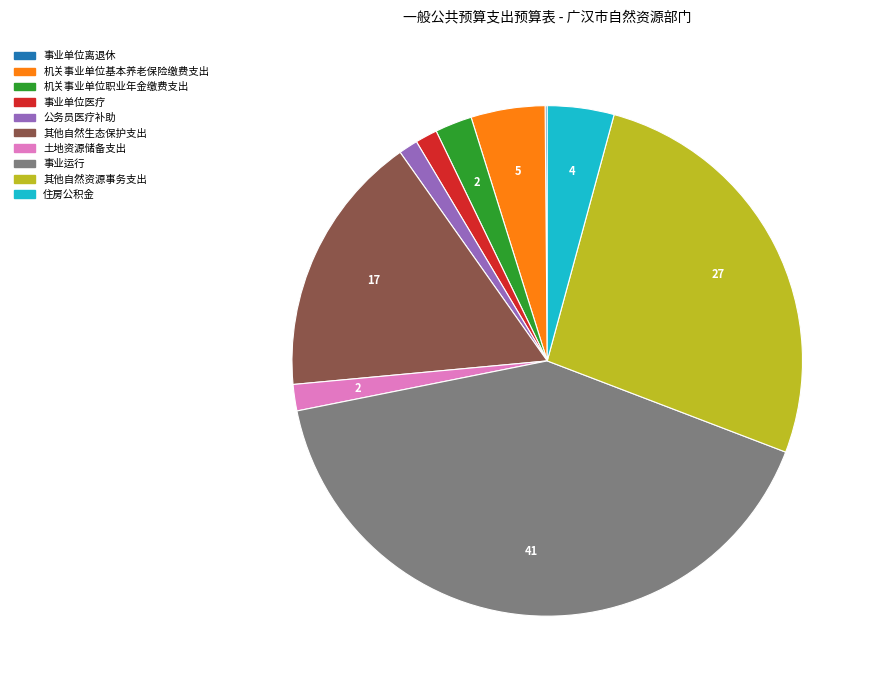

Does 机关事业单位职业年金缴费支出 represent more than half of the total?

No